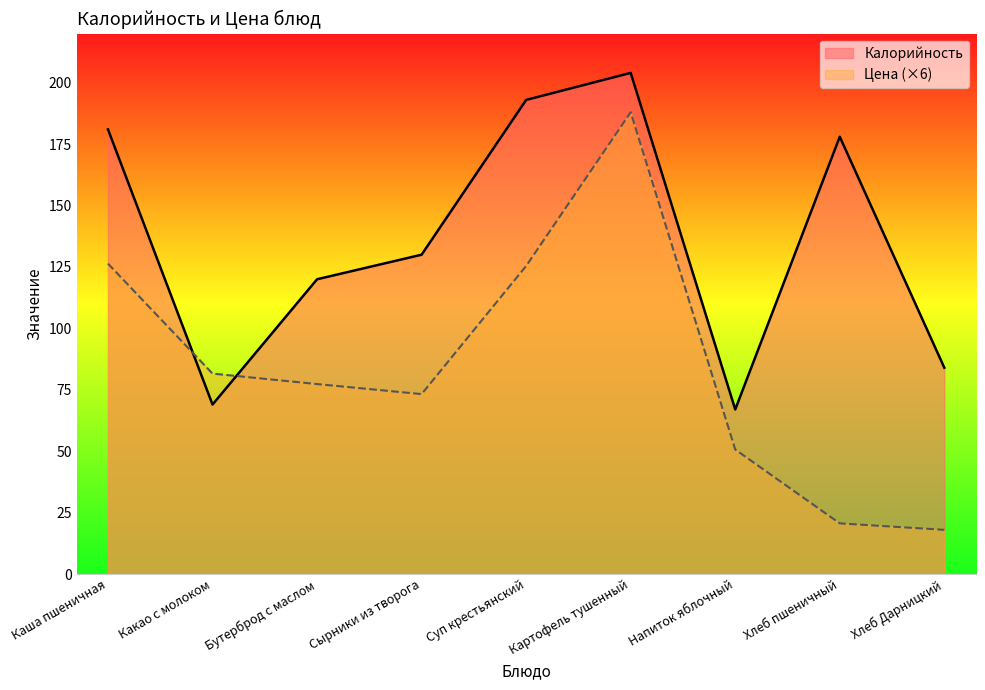

What is the total value across all series at Каша пшеничная?

307.4